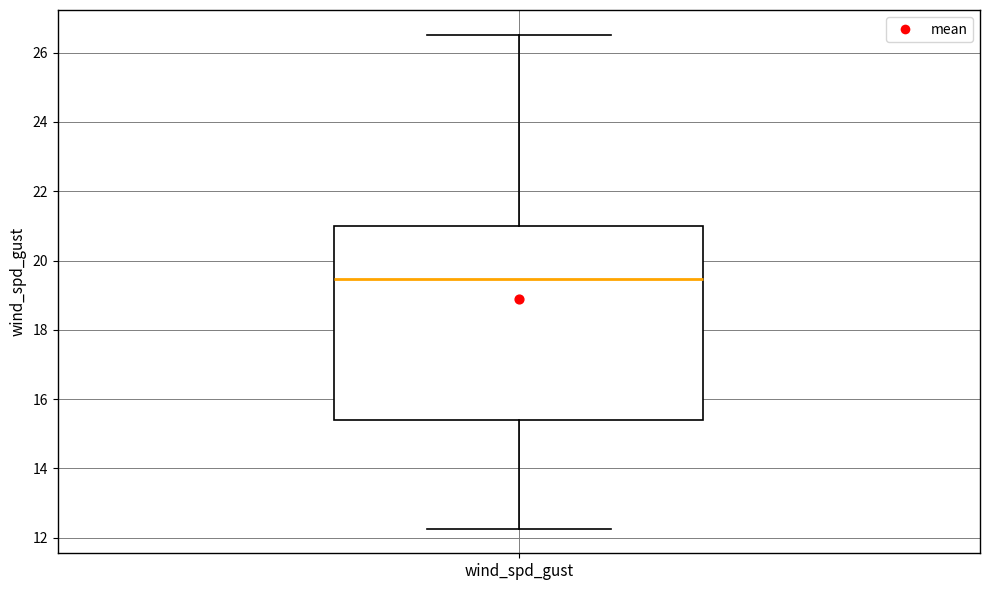

Transcribe this box plot: give where the median line is, the range the box spans, and where the two whiskers end, as read against the y-axis. The values are not printed on the chart, so give them approximately, as read against the axis.

median 19.4, box 15.4 to 21.0, whiskers 12.2 to 26.6